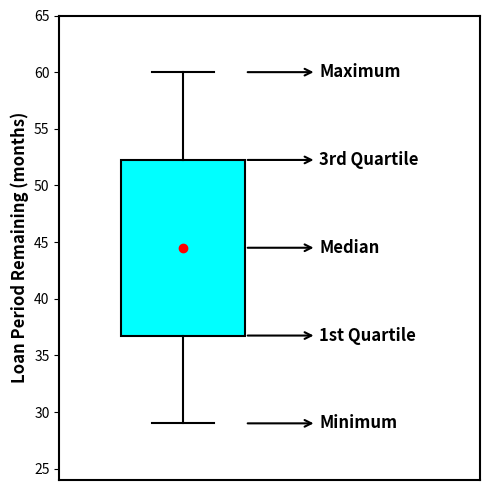

Where does the upper whisker of the box end on the y-axis? The values are not printed on the chart, so give them approximately, as read against the axis.

60.0